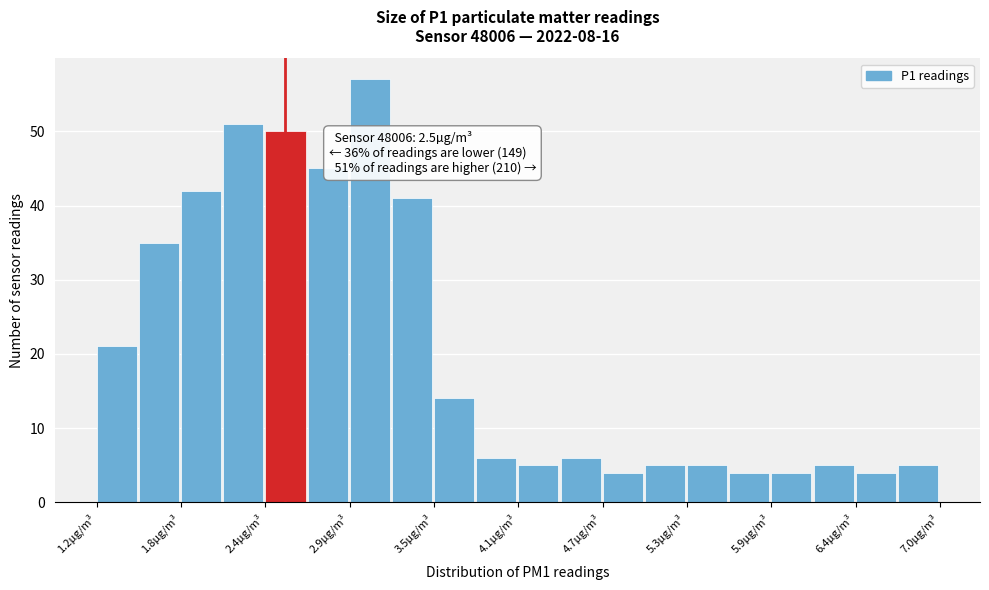

Read against the x-axis, roughly where is the centre of the tallest bar?

3.1